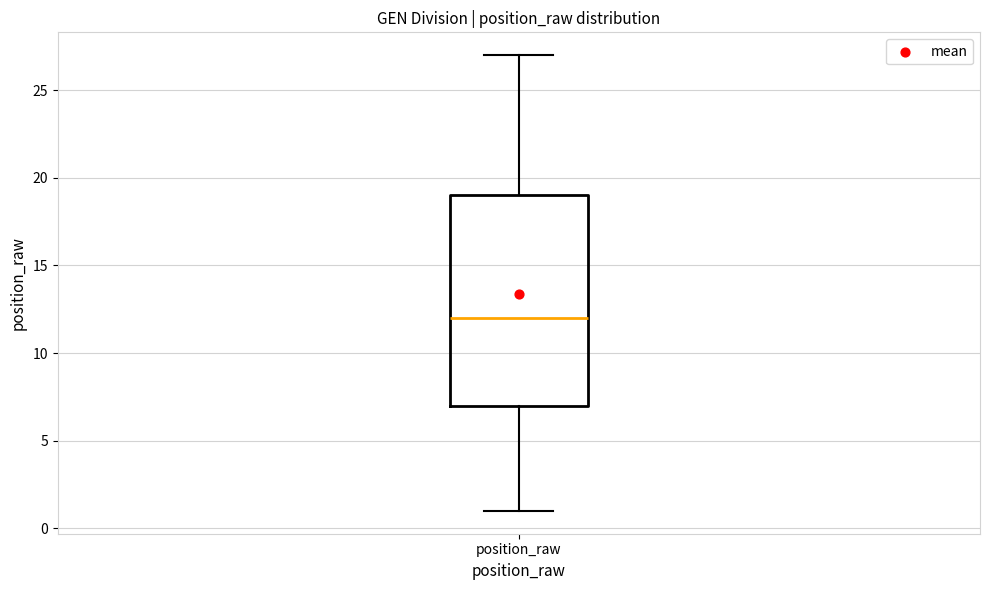

Transcribe this box plot: give where the median line is, the range the box spans, and where the two whiskers end, as read against the y-axis. The values are not printed on the chart, so give them approximately, as read against the axis.

median 12, box 7 to 19, whiskers 1 to 27